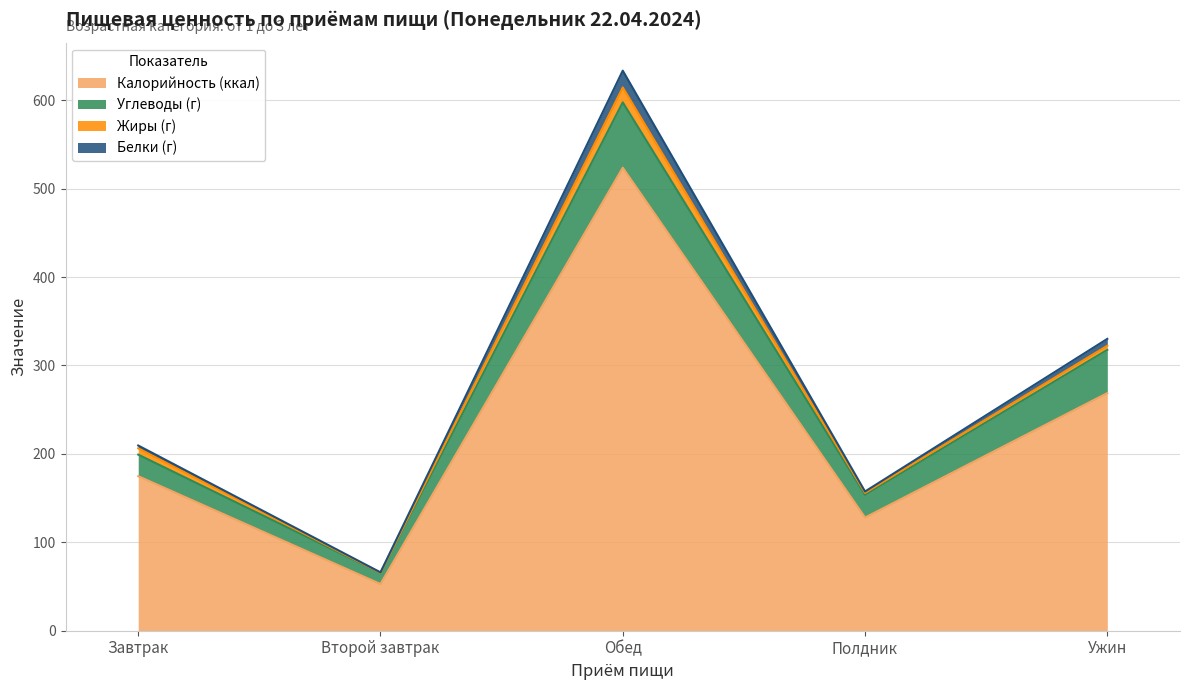

At which label does Калорийность (ккал) first exceed 174?

Завтрак